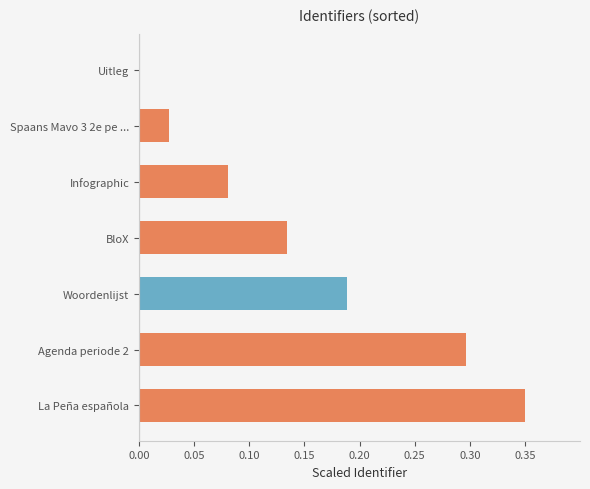

Is it true that the value at Spaans Mavo 3 2e pe ... is 0.0?

True